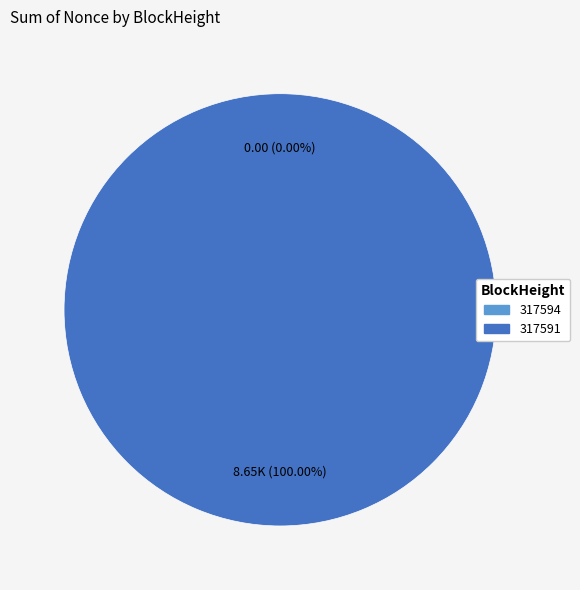

What is the total percentage of 317594 and 317591?

100.0%